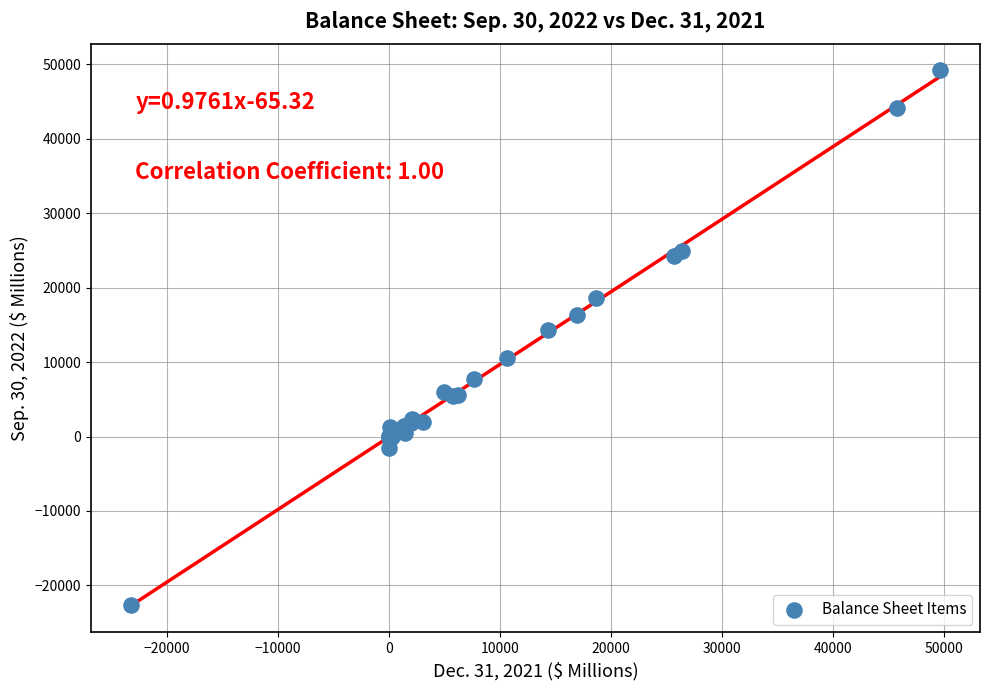

What Y value in the scatter plot is closest to 13253?

14350